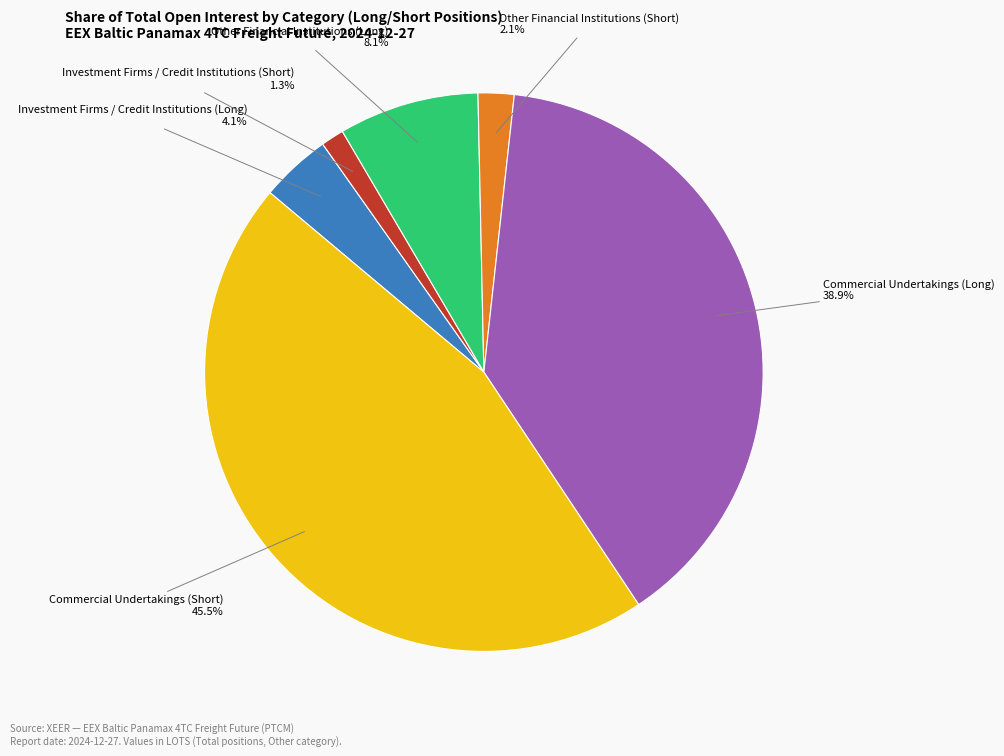

To the nearest percent, what portion does Investment Firms / Credit Institutions (Short) represent?

1%